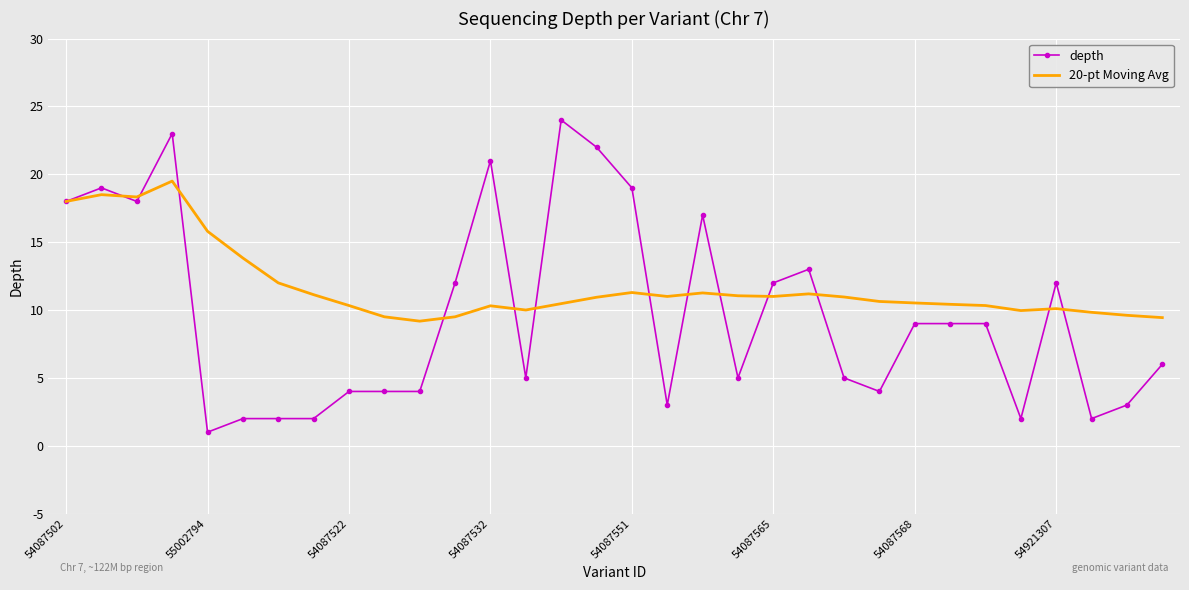

Rank the series by their maximum value, from highest to lowest.

depth, 20-pt Moving Avg